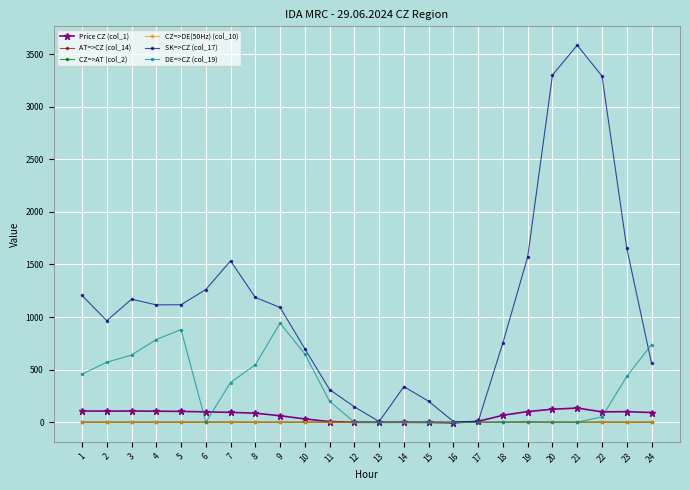

What is the spread (max minus min) of values at 19?

1573.5